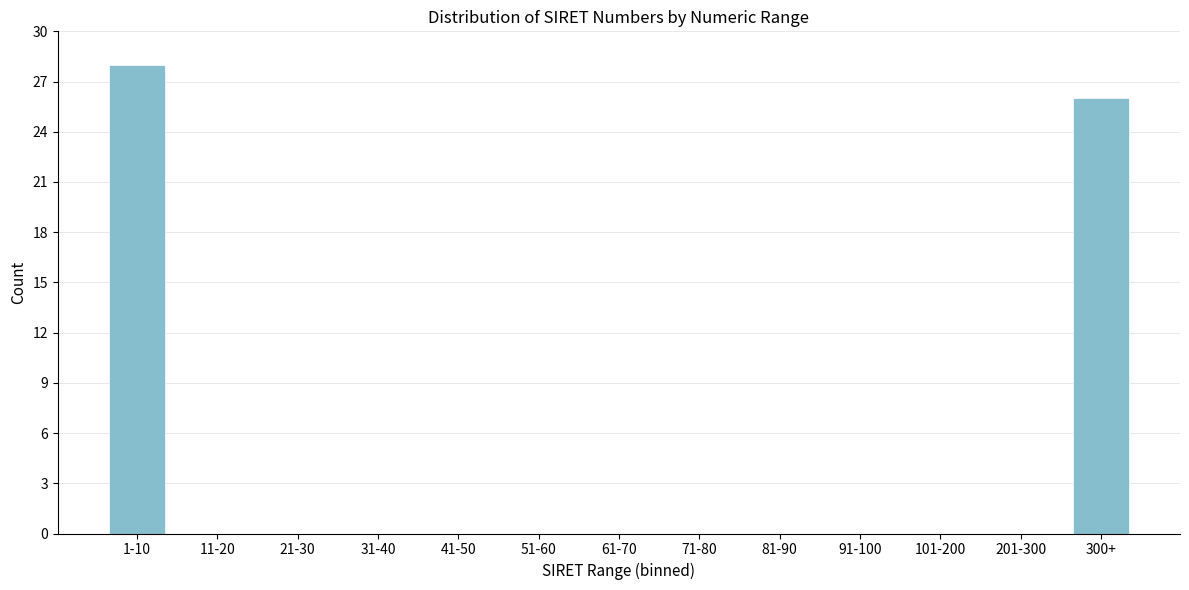

Reading right to left, transcribe all the data shown in this chart.

300+=26	201-300=0	101-200=0	91-100=0	81-90=0	71-80=0	61-70=0	51-60=0	41-50=0	31-40=0	21-30=0	11-20=0	1-10=28